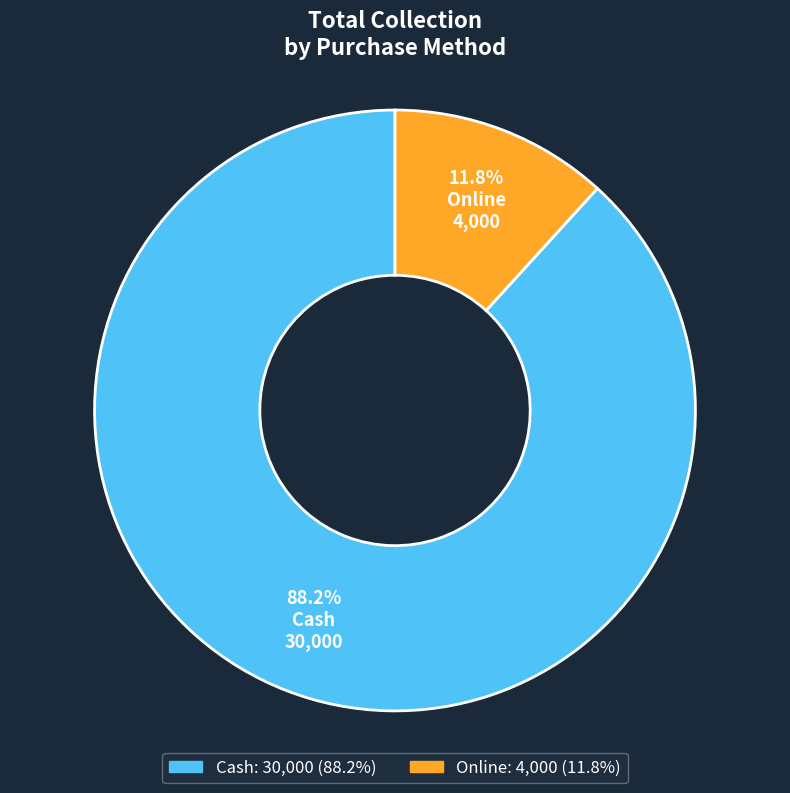

Rank the categories by value from lowest to highest.

Online, Cash